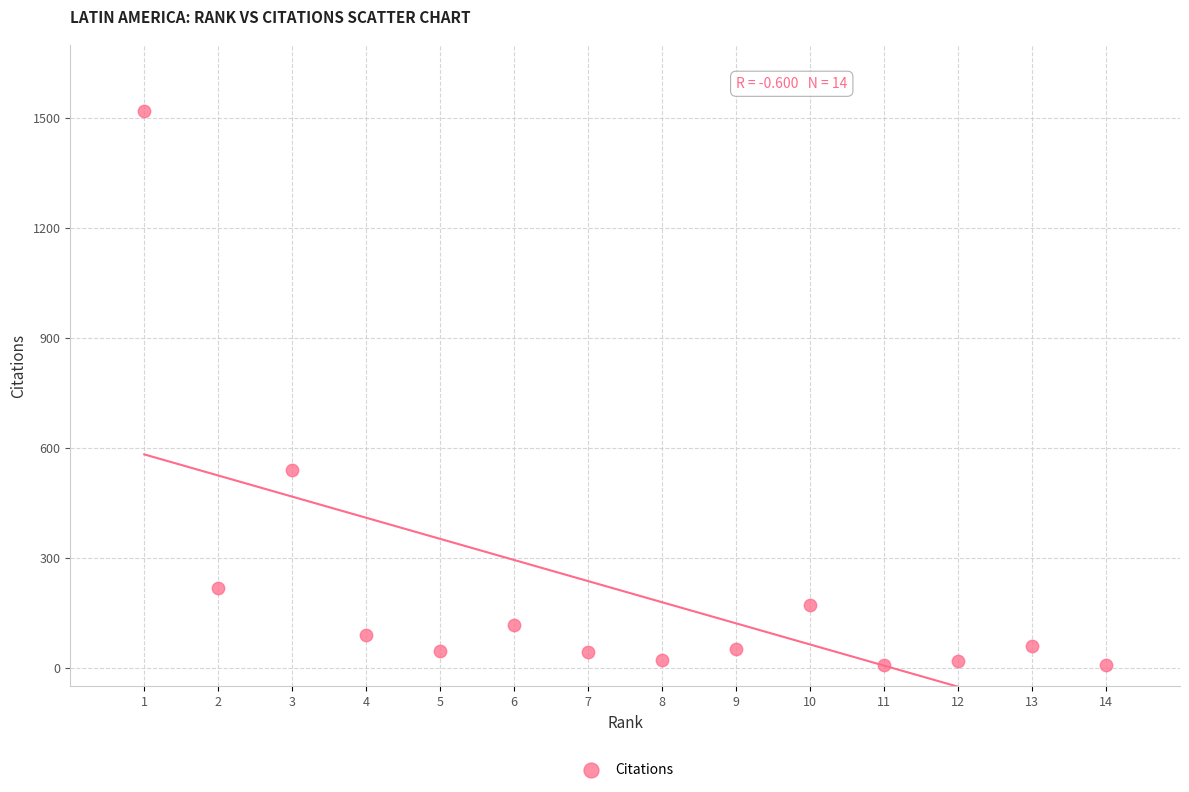

What is the range of Y values (max minus min)?

1511